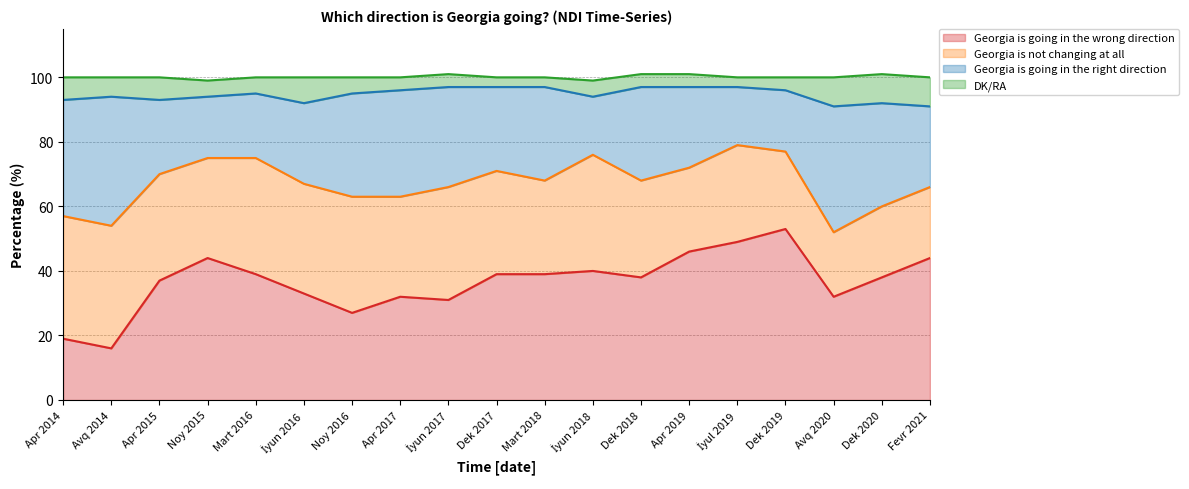

Reading left to right, extract all data points from this chart.

Georgia is going in the wrong direction: 19	16	37	44	39	33	27	32	31	39	39	40	38	46	49	53	32	38	44
Georgia is not changing at all: 38	38	33	31	36	34	36	31	35	32	29	36	30	26	30	24	20	22	22
Georgia is going in the right direction: 36	40	23	19	20	25	32	33	31	26	29	18	29	25	18	19	39	32	25
DK/RA: 7	6	7	5	5	8	5	4	4	3	3	5	4	4	3	4	9	9	9